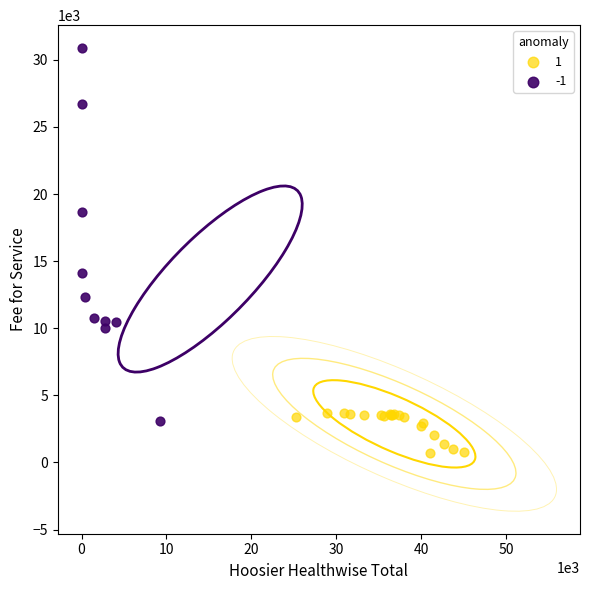

What are all the series names shown in the legend?

1, -1